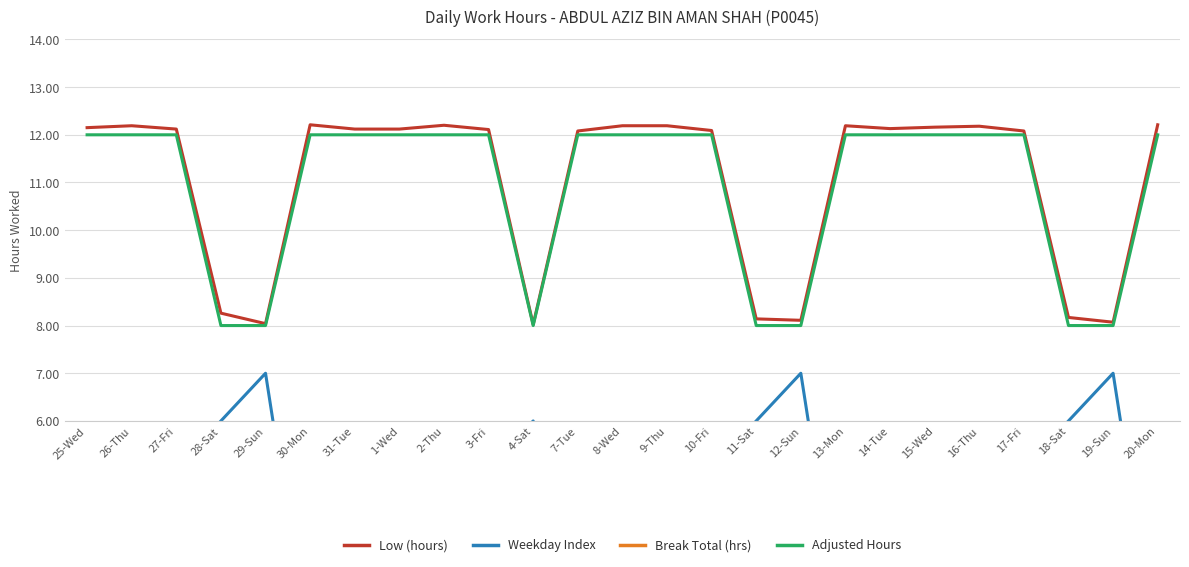

Which has a higher value, 28-Sat or 16-Thu?

16-Thu